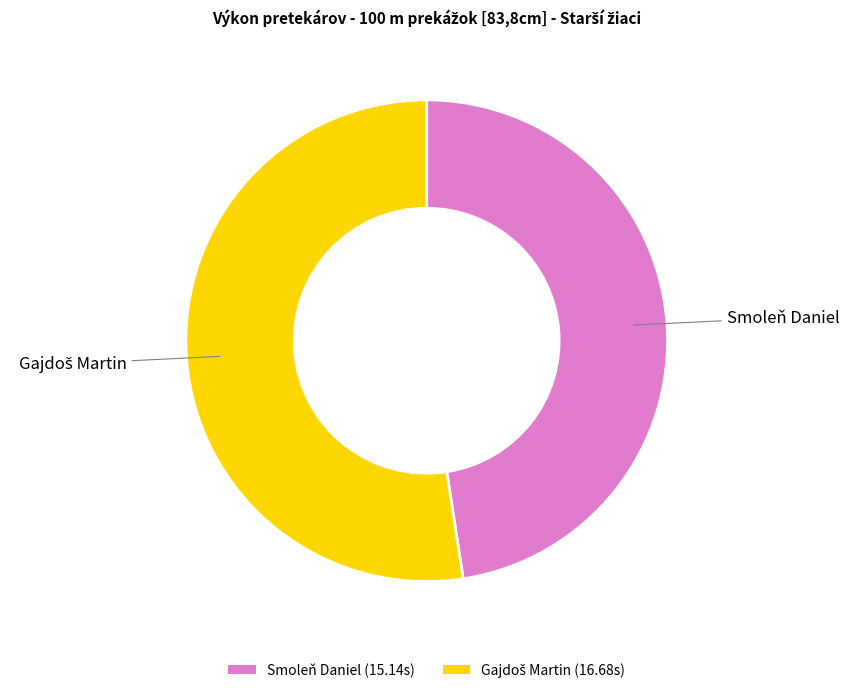

Is it true that Smoleň Daniel (15.14s) is 40% of the pie?

False